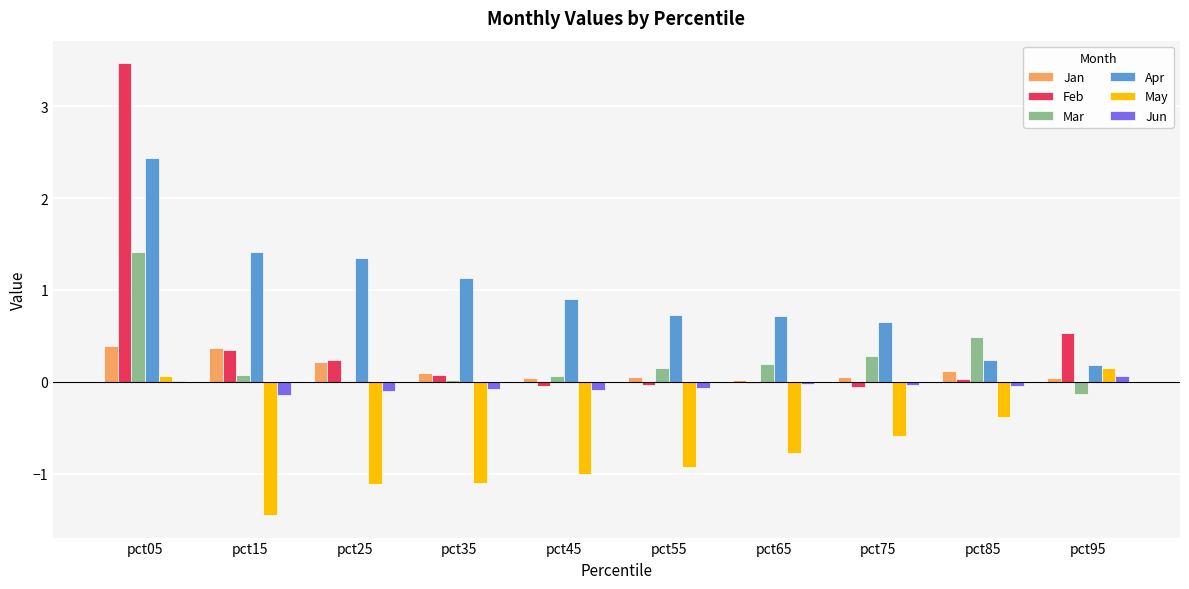

Is the value of Mar at pct85 greater than the value of Jan at pct45?

Yes